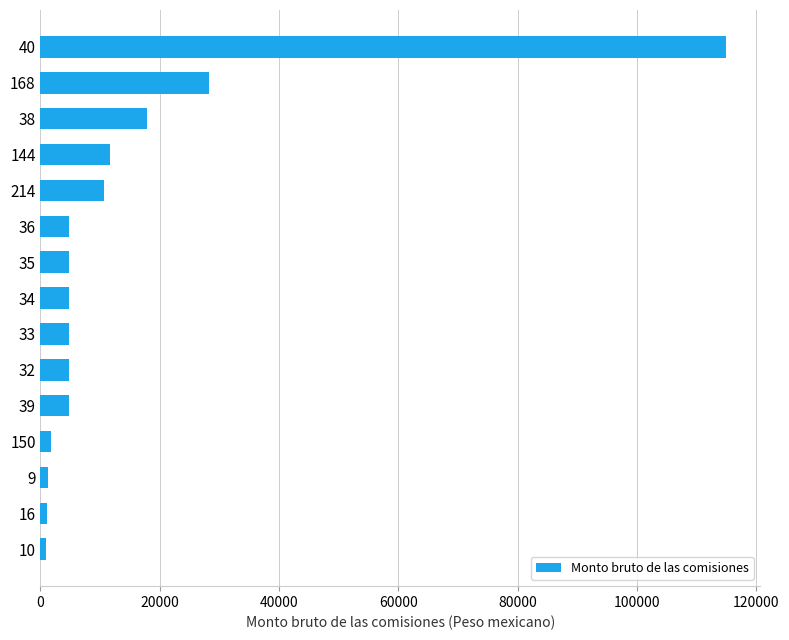

What is the difference between the maximum and minimum values?

113884.0